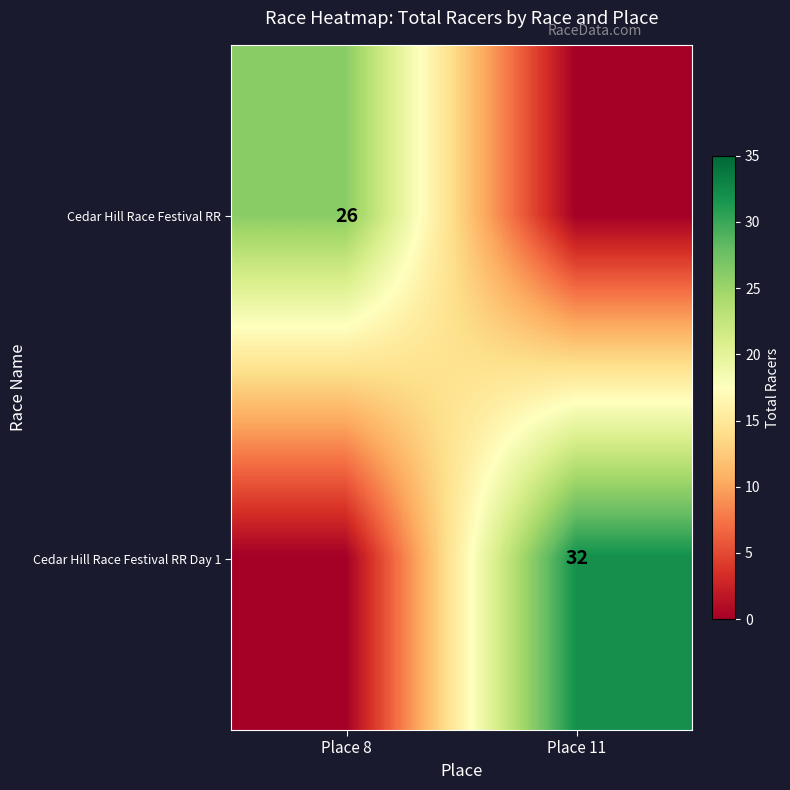

Is the value of Cedar Hill Race Festival RR Day 1 at Place 11 greater than the value of Cedar Hill Race Festival RR at Place 8?

Yes